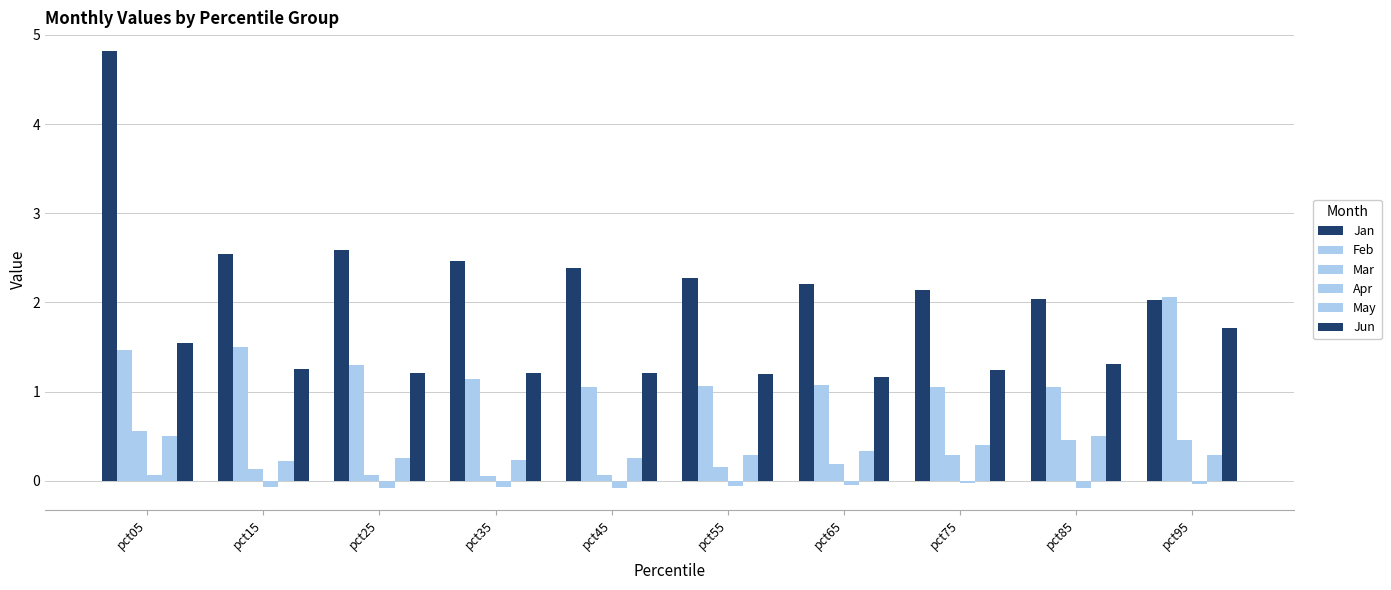

List the series in order of their peak value, highest first.

Jan, Feb, Jun, Mar, May, Apr